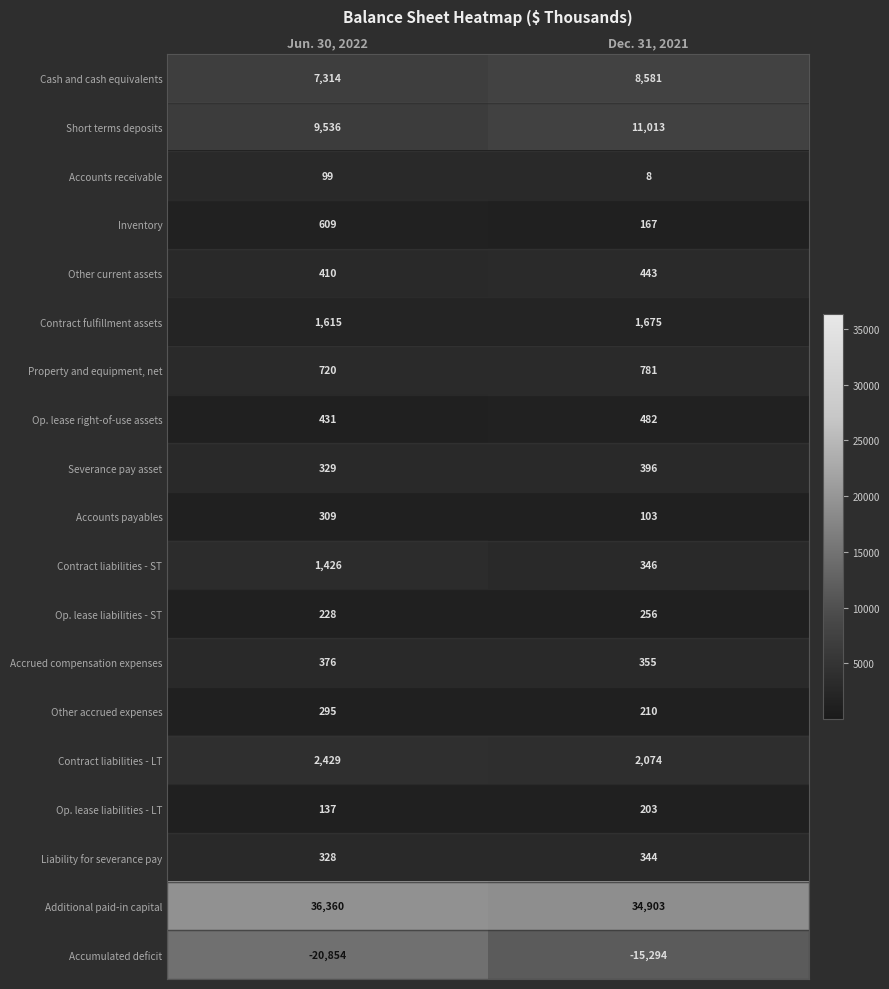

List the series in order of their peak value, lowest first.

Accumulated deficit, Accounts receivable, Op. lease liabilities - LT, Op. lease liabilities - ST, Other accrued expenses, Accounts payables, Liability for severance pay, Accrued compensation expenses, Severance pay asset, Other current assets, Op. lease right-of-use assets, Inventory, Property and equipment, net, Contract liabilities - ST, Contract fulfillment assets, Contract liabilities - LT, Cash and cash equivalents, Short terms deposits, Additional paid-in capital